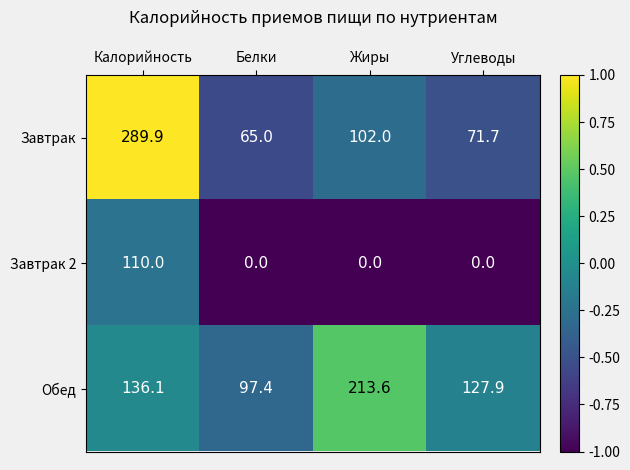

What is the total value across all series at Жиры?

315.6